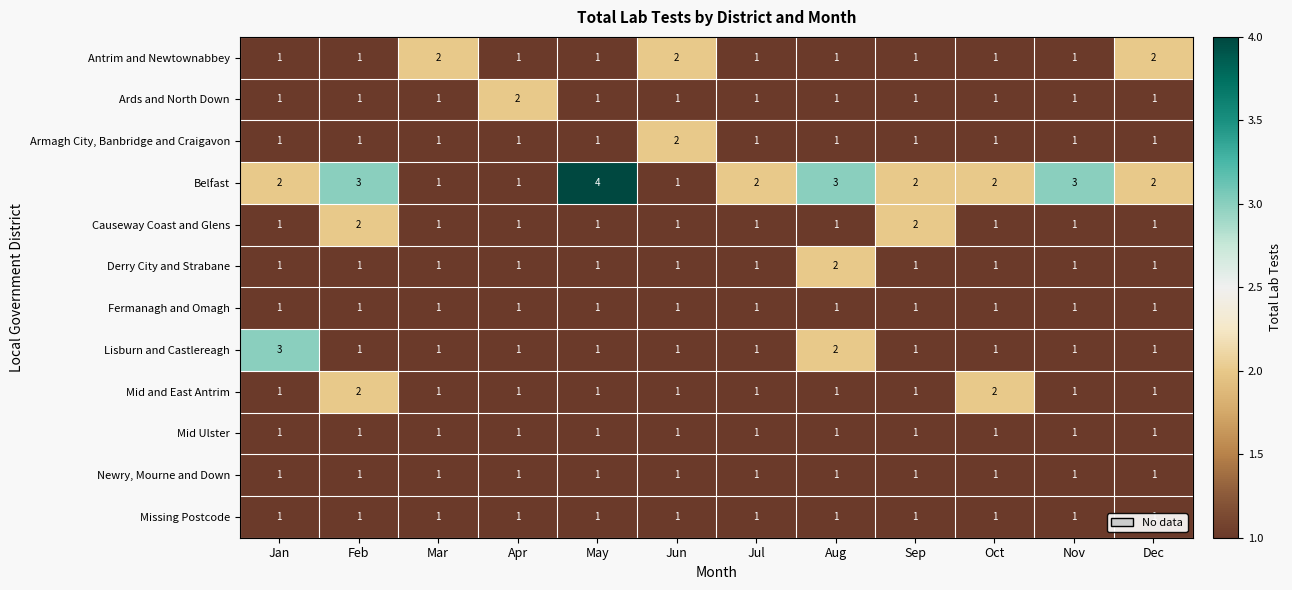

How many Belfast values are between 2 and 3?

8